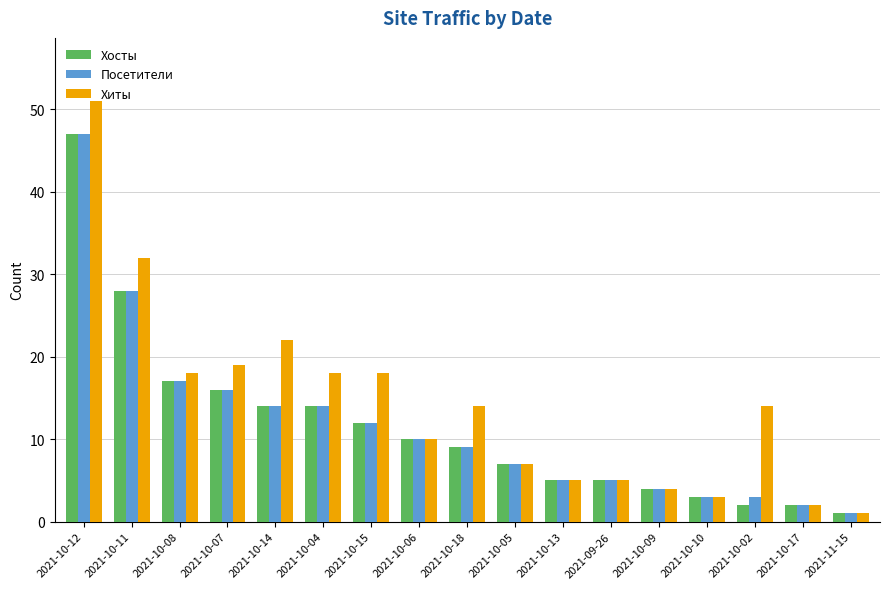

Between 2021-10-02 and 2021-11-15, which series saw the biggest shift?

Хиты